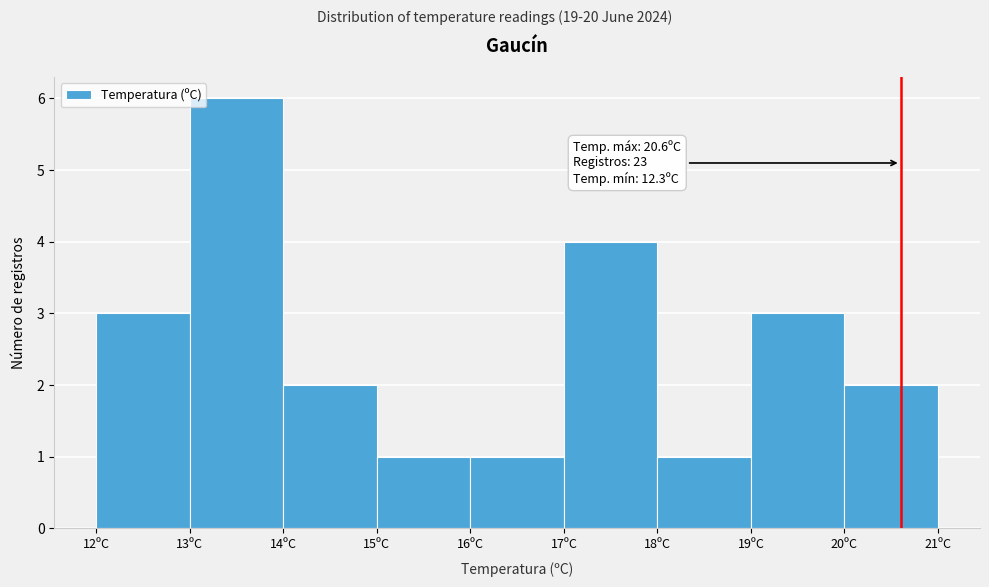

Over which range of the x-axis is the bar tallest?

13 to 14